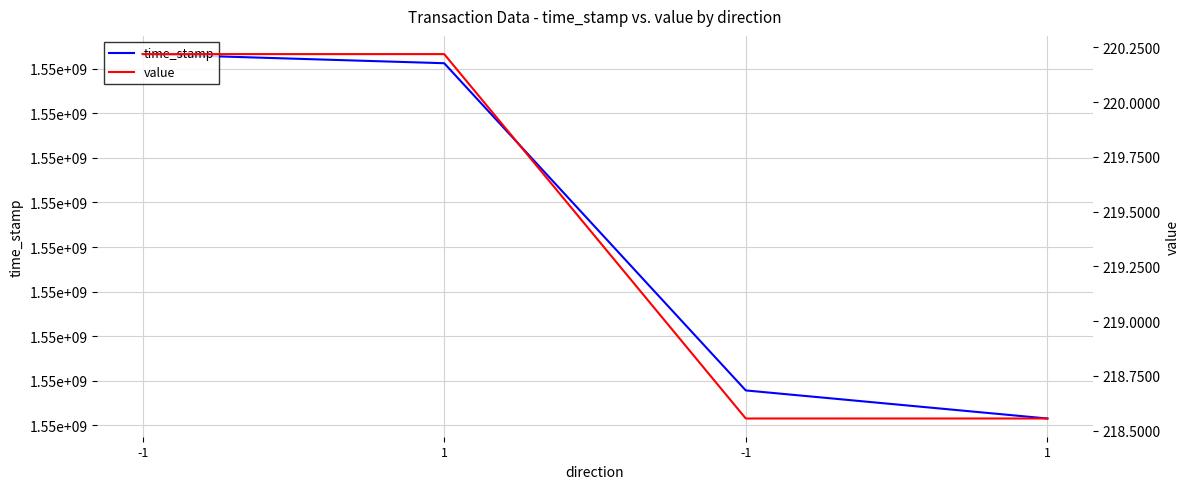

How many values in the value series are below 220?

2